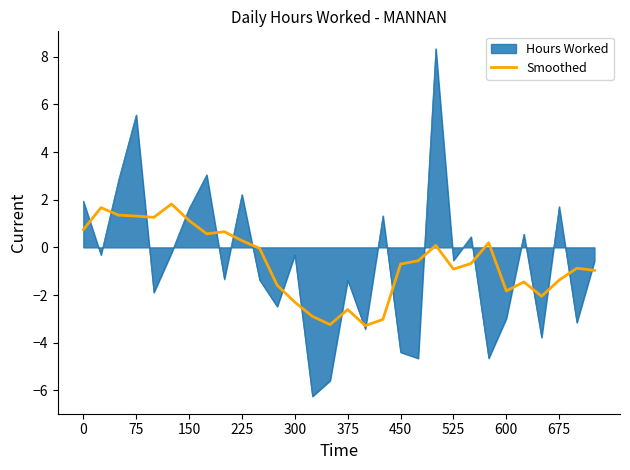

What is the minimum value for Hours Worked?

-6.3